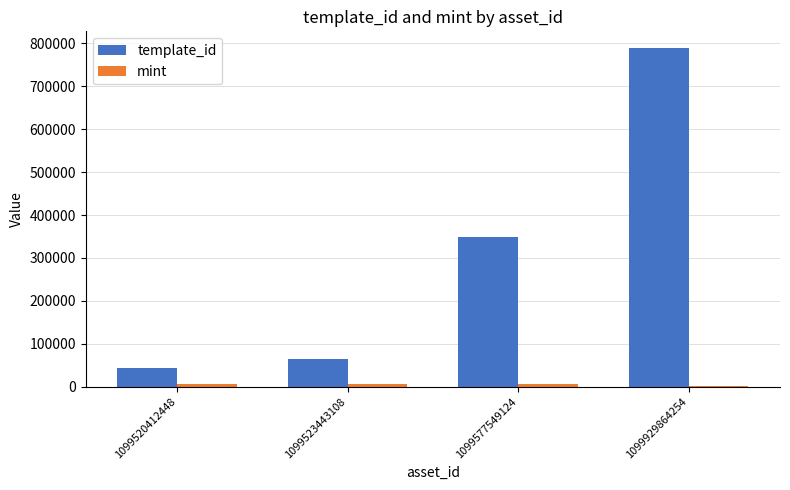

At which category is the sum across all series the highest?

1099929864254